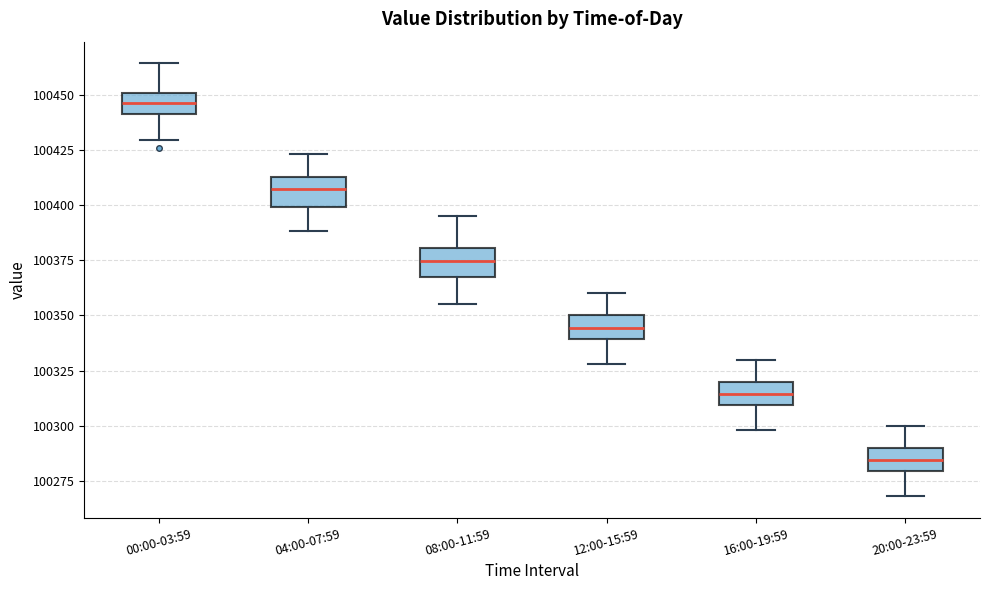

Which box has the highest median line?

00:00-03:59